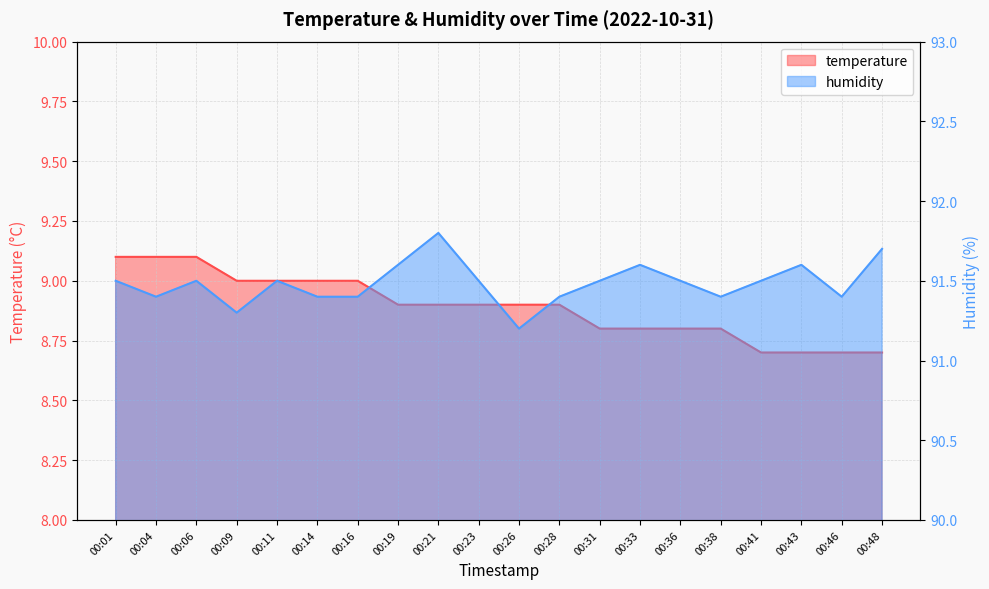

Rank the series by their maximum value, from highest to lowest.

humidity, temperature